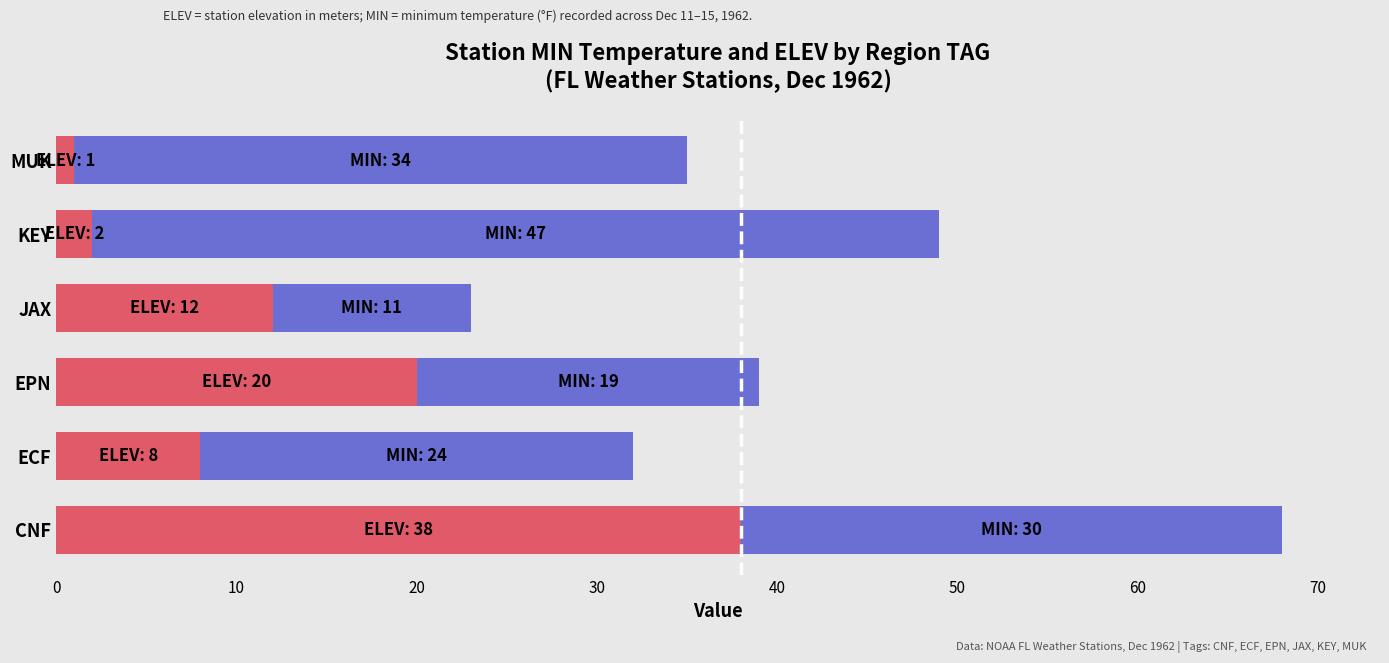

At which category is the sum across all series the highest?

CNF